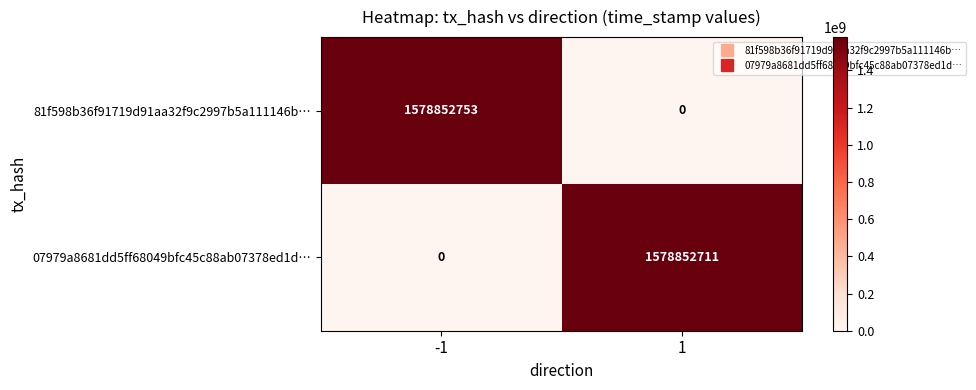

Which series has the widest spread of values?

81f598b36f91719d91aa32f9c2997b5a111146b…